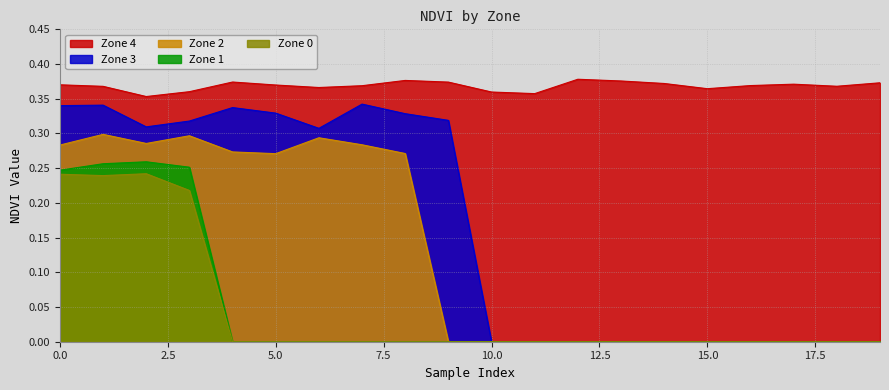

How many values in Zone 1 are above zero?

4